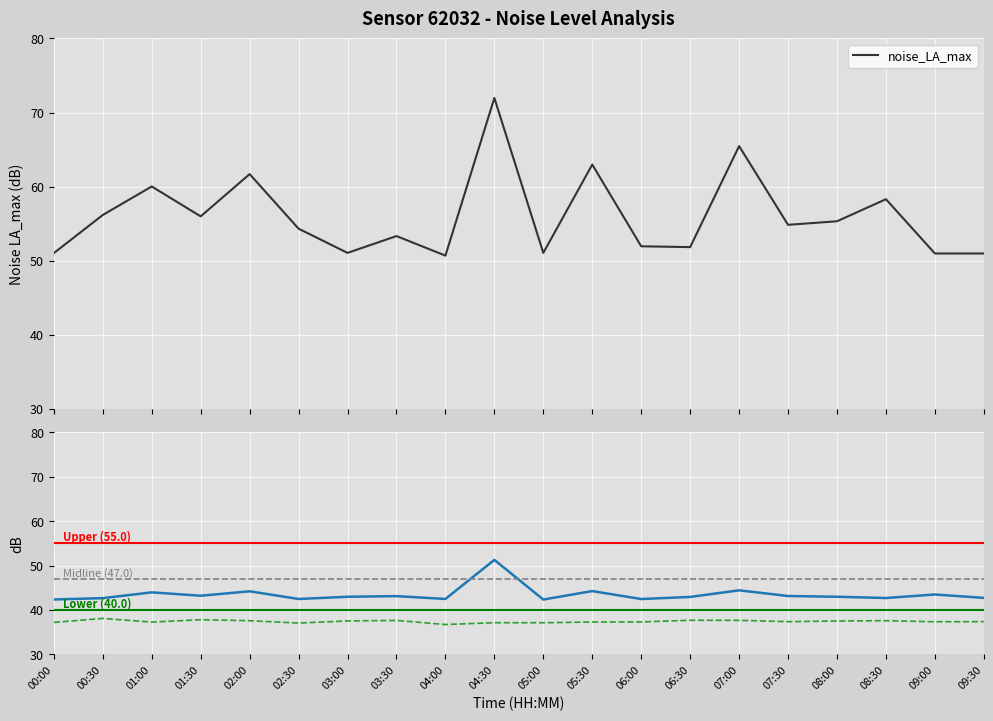

How many interior local valleys does the noise_LA_max series have?

6